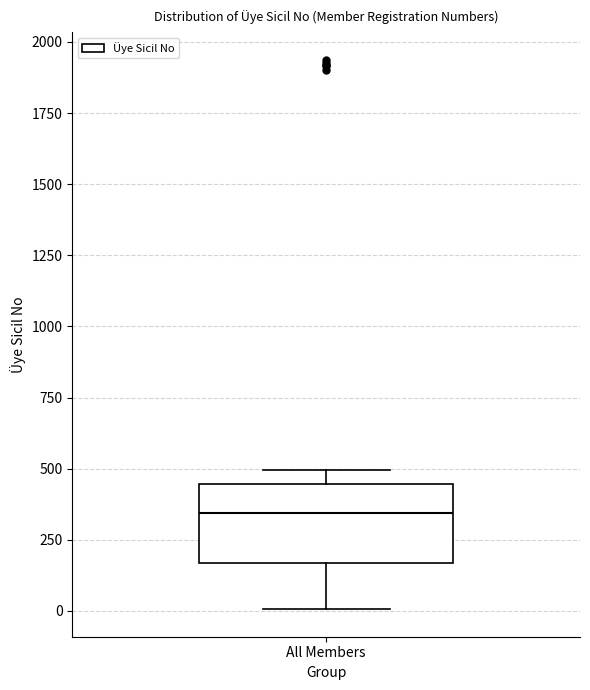

Transcribe this box plot: give where the median line is, the range the box spans, and where the two whiskers end, as read against the y-axis. The values are not printed on the chart, so give them approximately, as read against the axis.

median 350, box 150 to 450, whiskers 0 to 500